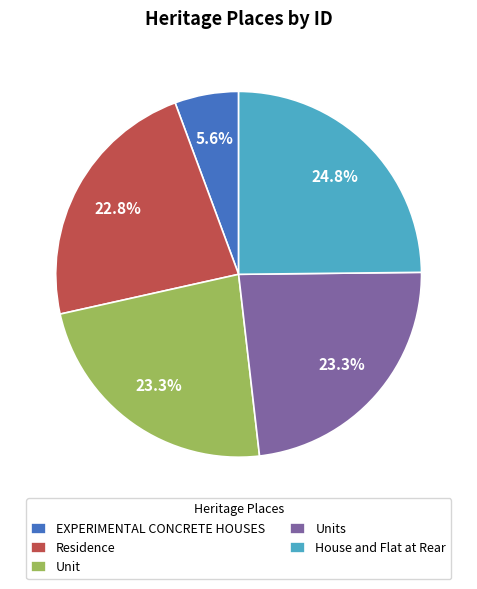

To the nearest percent, what is the average slice percentage?

20%